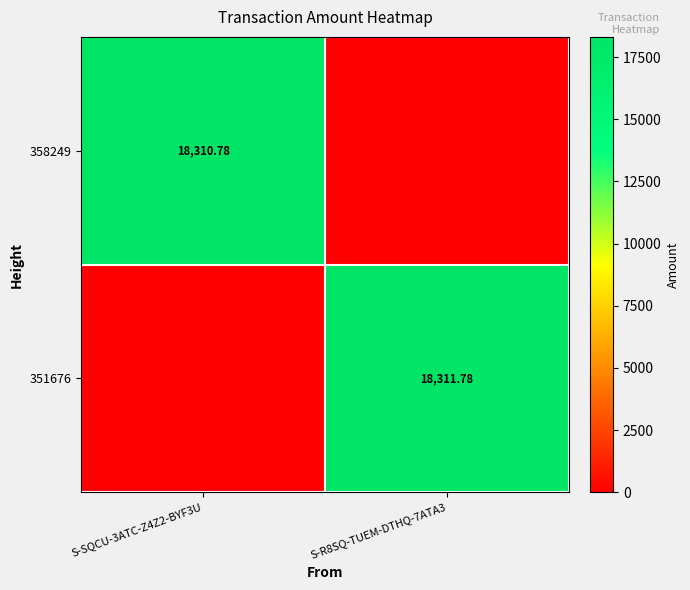

Is it true that 358249 equals 0.0 at S-R8SQ-TUEM-DTHQ-7ATA3?

True